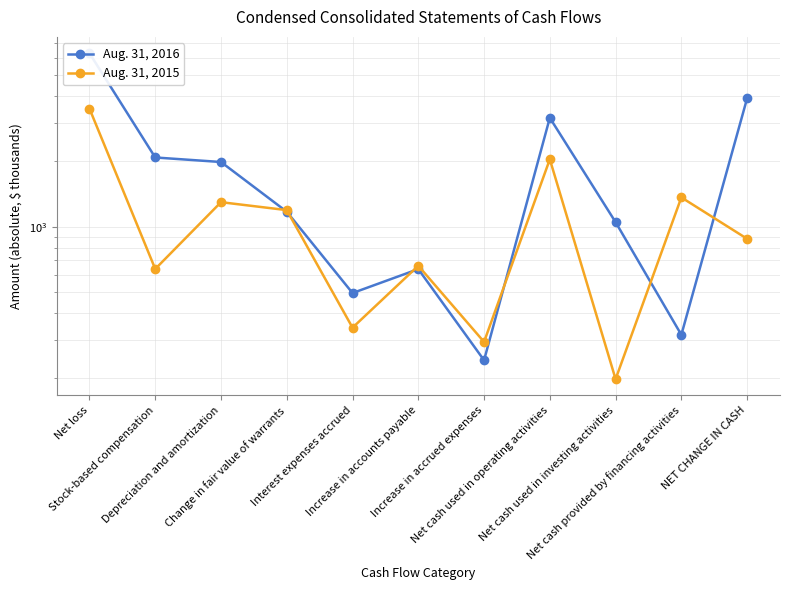

Which category has the highest value across all series?

Net loss